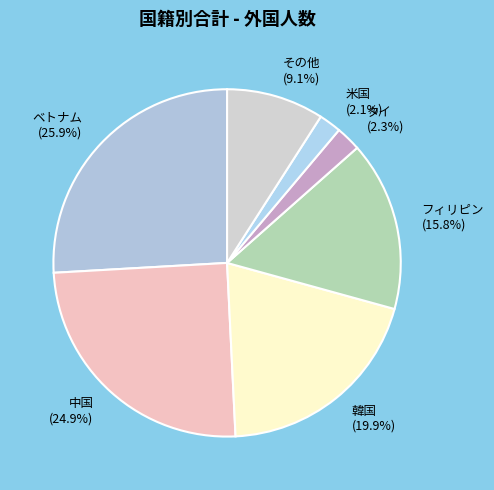

How many segments does this pie chart have?

7